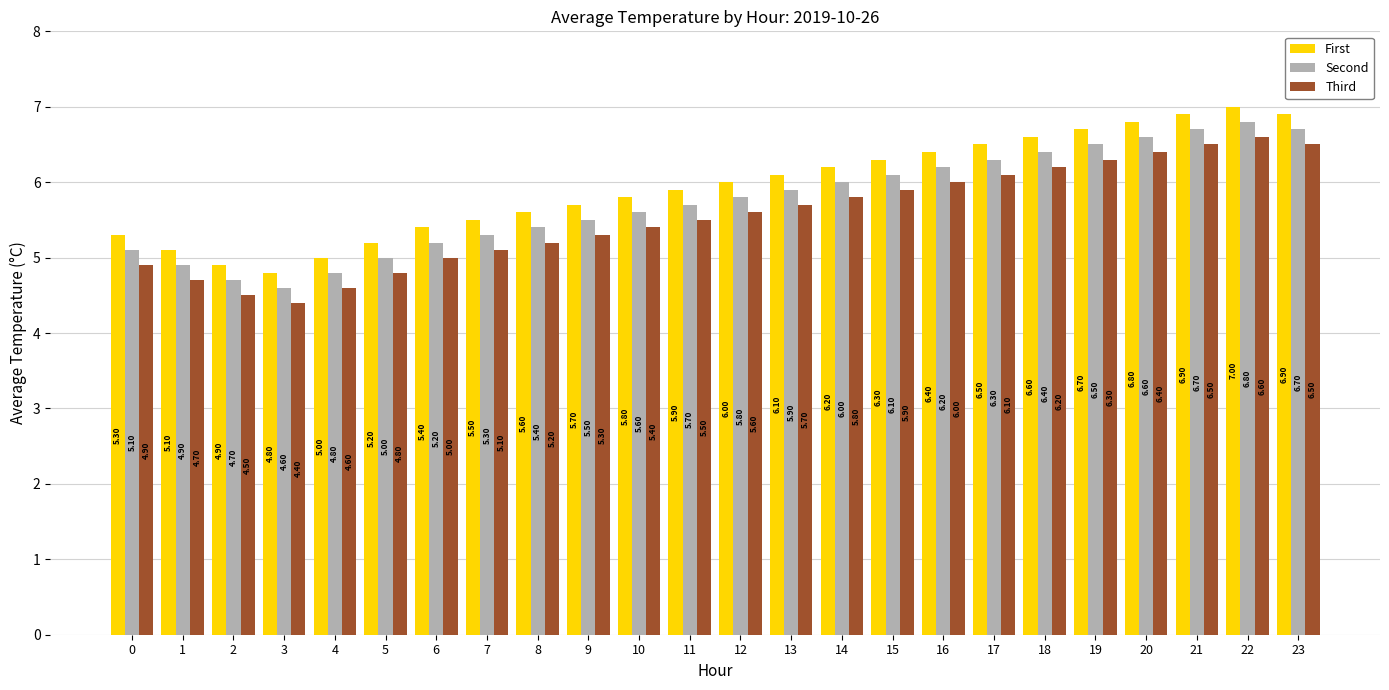

True or false: First has a value of 2.2 at 2.

False